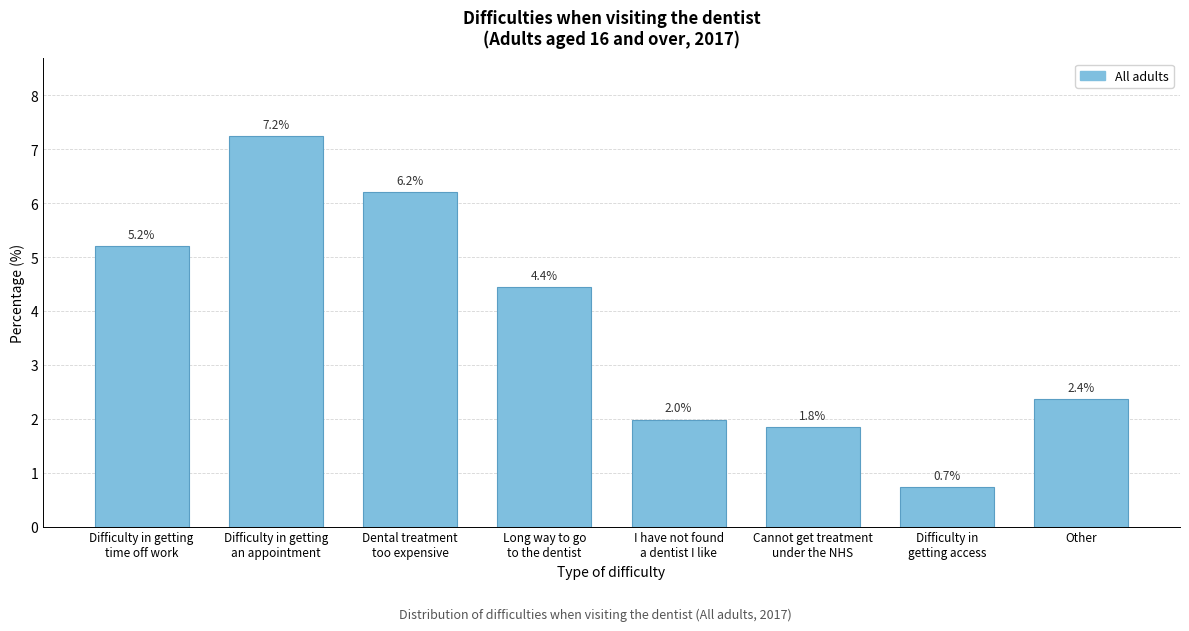

Reading left to right, list all the values displayed in this chart.

5.2	7.2	6.2	4.4	2.0	1.8	0.7	2.4